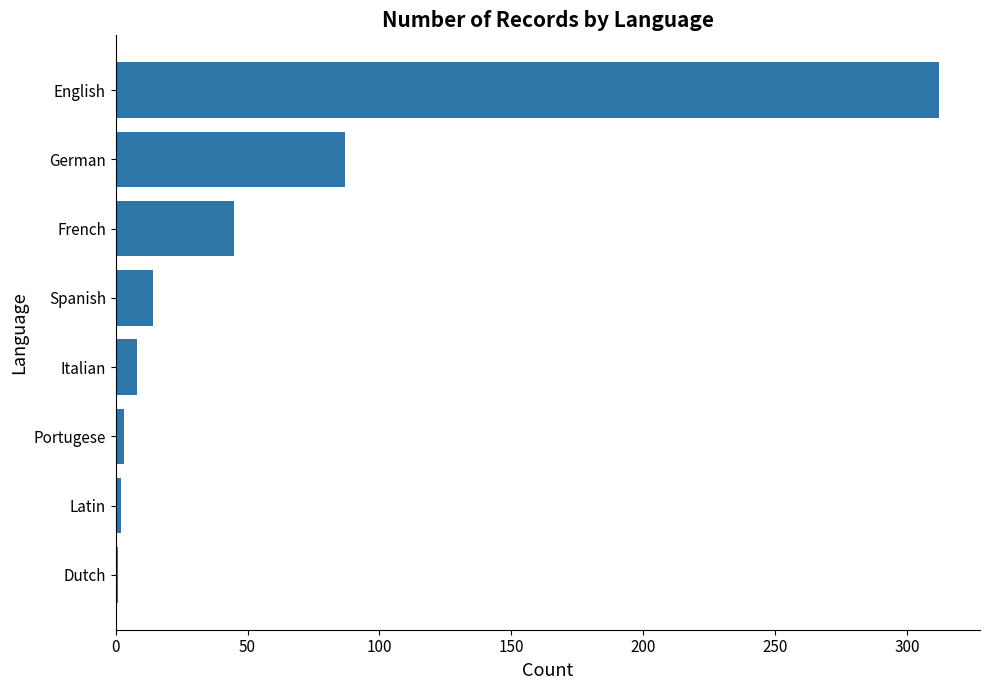

What is the average value?

59